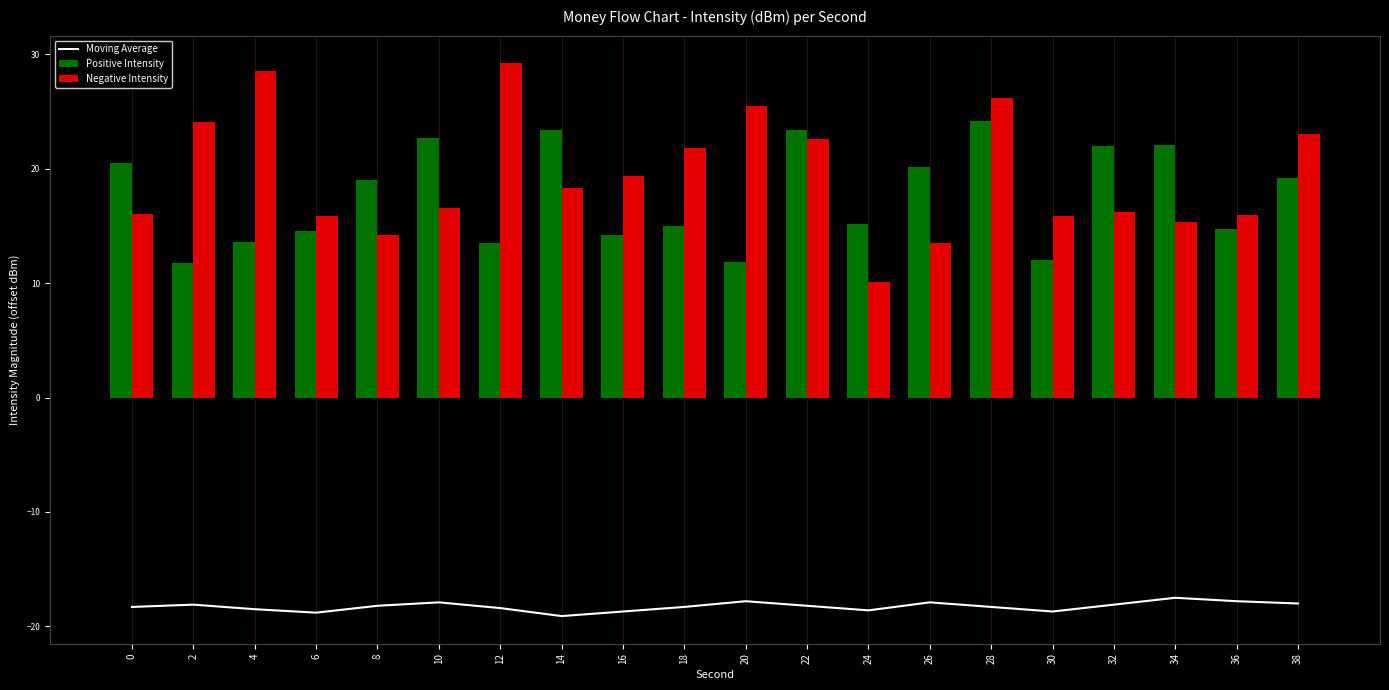

What are all the series names shown in the legend?

Moving Average, Positive Intensity, Negative Intensity